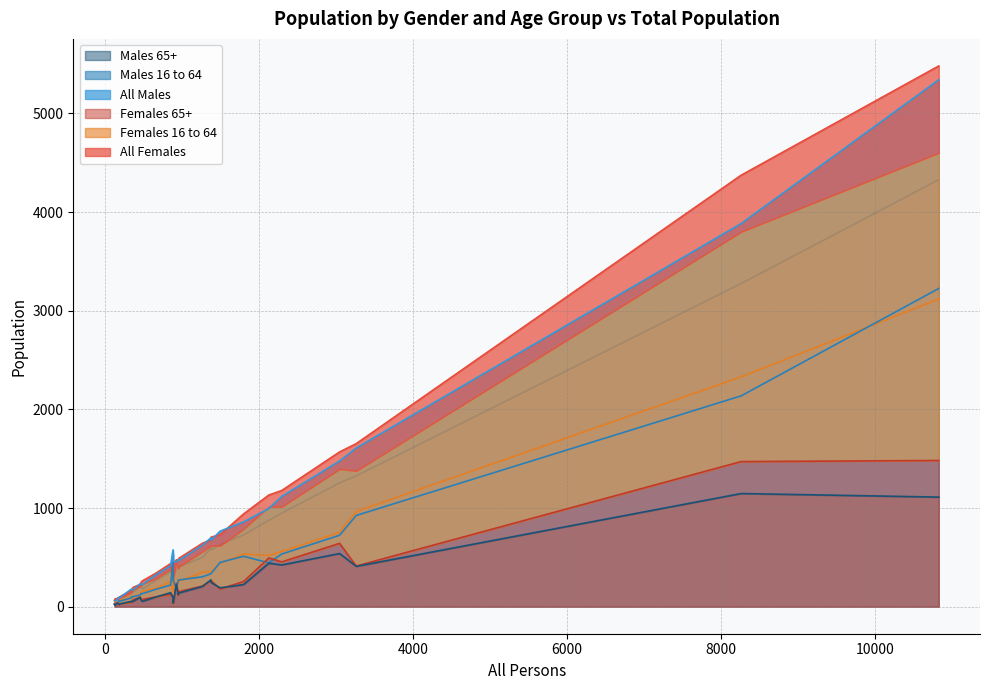

What is the average value of the Males 65+ series?

220